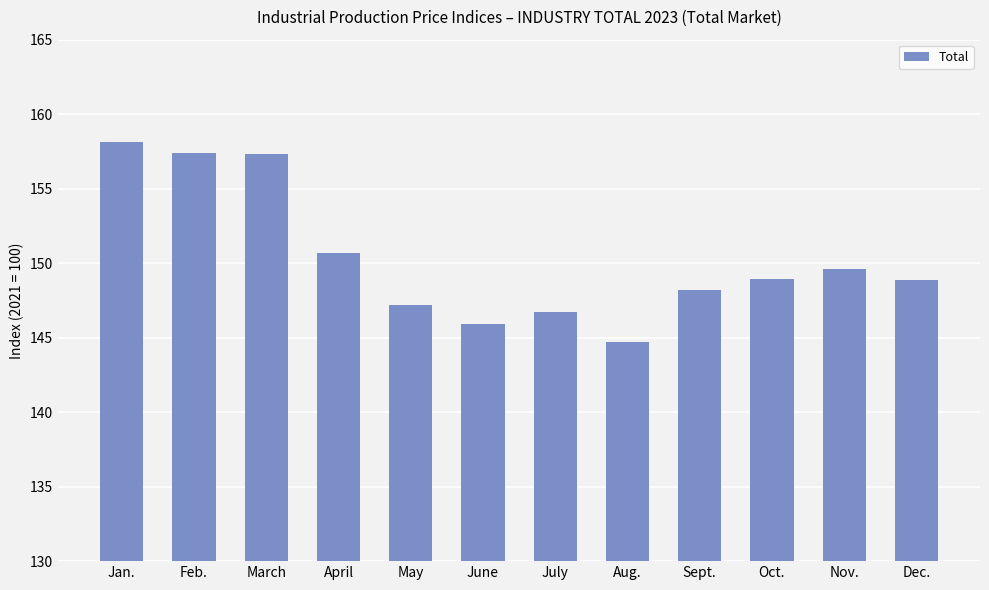

Is it true that the value at May is 42.0?

False